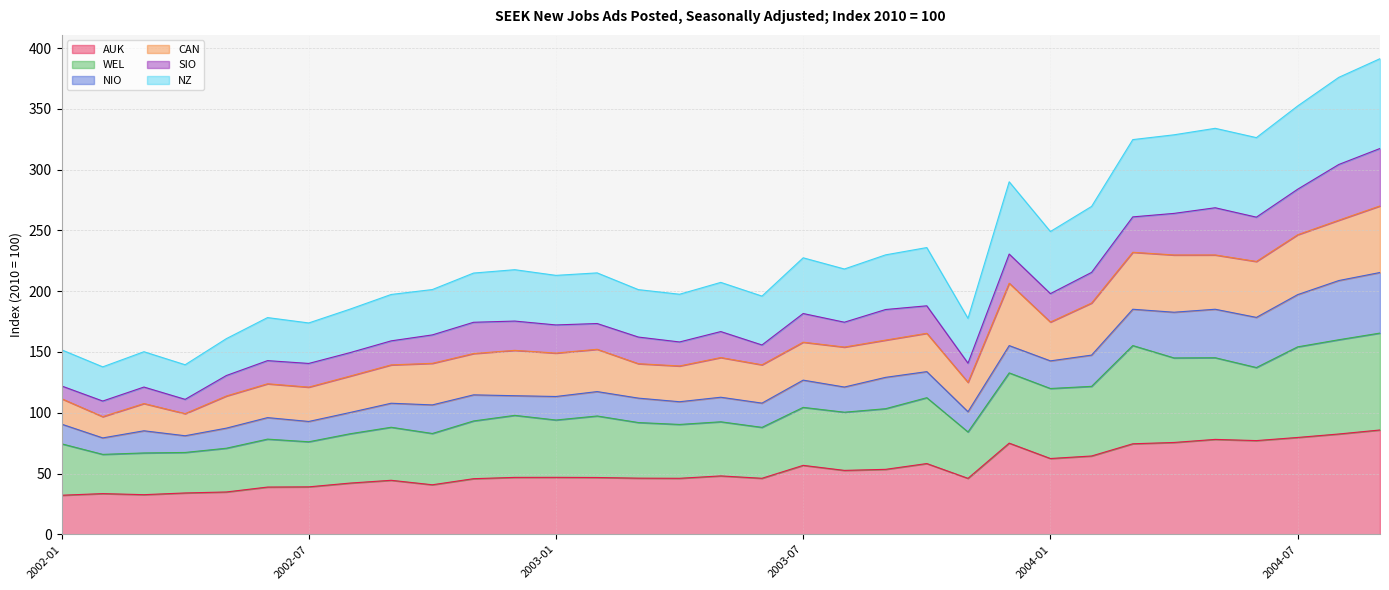

Is the value of WEL at 2002-12 greater than the value of AUK at 2003-01?

Yes